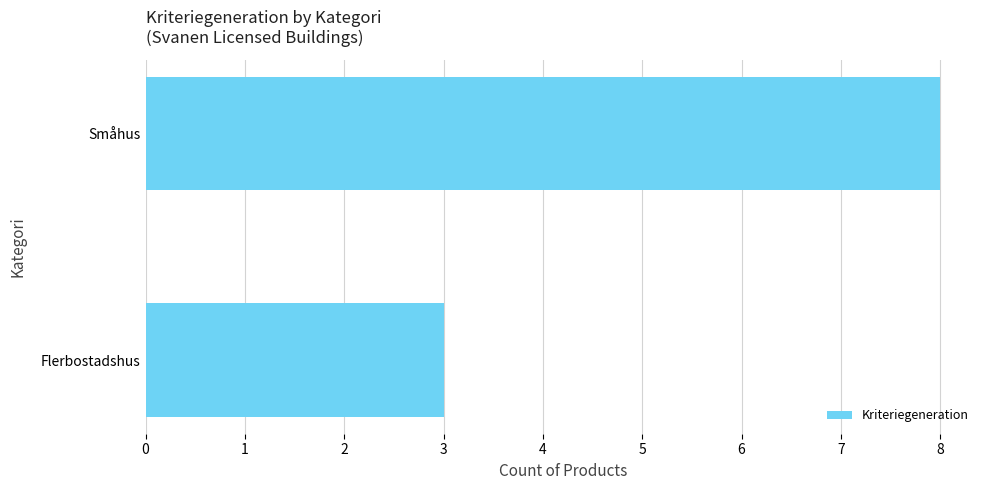

What is the greatest value displayed?

8